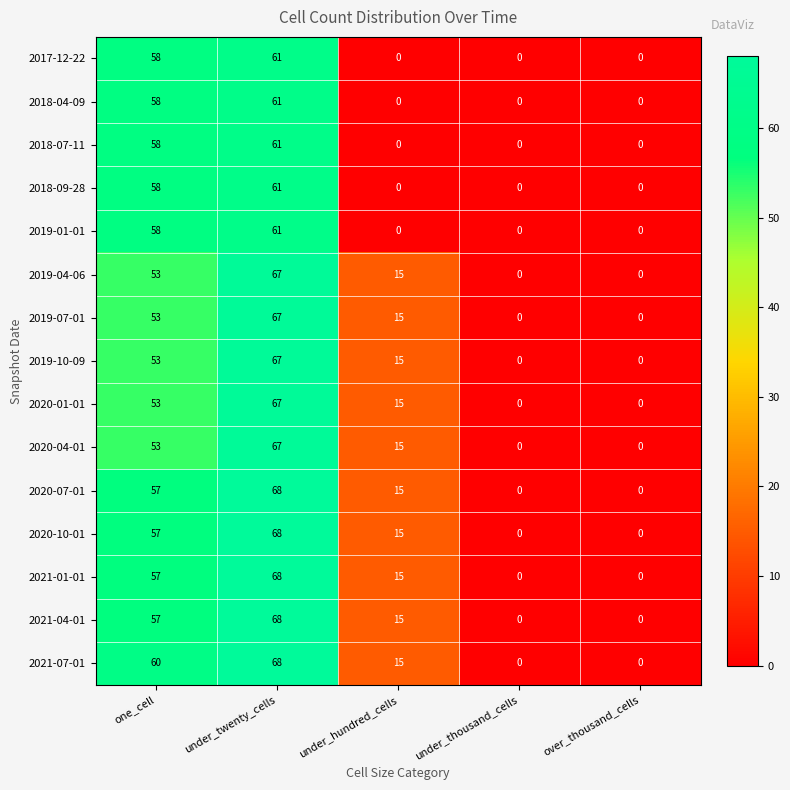

What is the difference between the 2019-04-06 values at one_cell and under_thousand_cells?

53